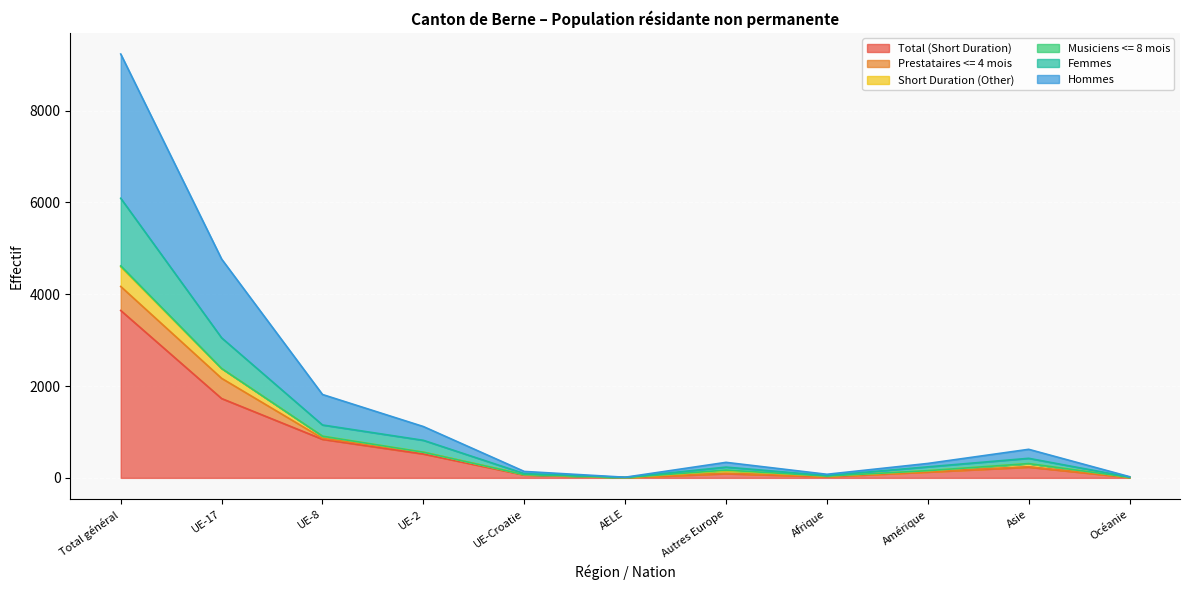

Rank the categories by Total (Short Duration) value from highest to lowest.

Total général, UE-17, UE-8, UE-2, Asie, Amérique, Autres Europe, UE-Croatie, Afrique, Océanie, AELE